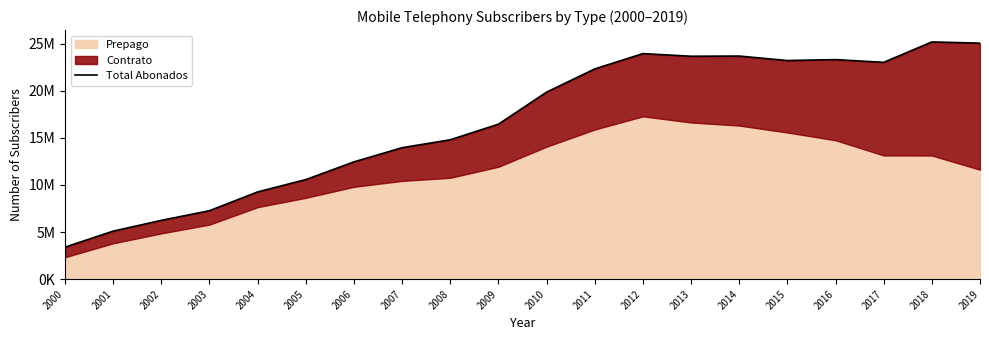

Is it true that the value at 2000 is 6069421?

False